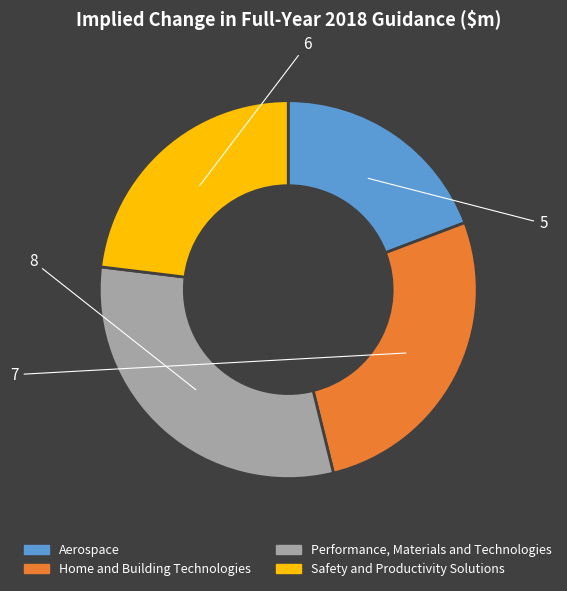

Which category has the smallest portion of the pie?

Aerospace